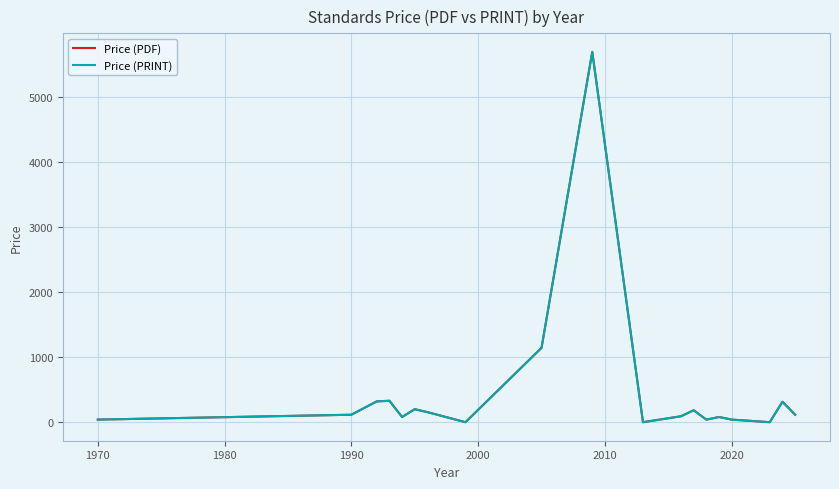

Does the chart have visible grid lines?

Yes